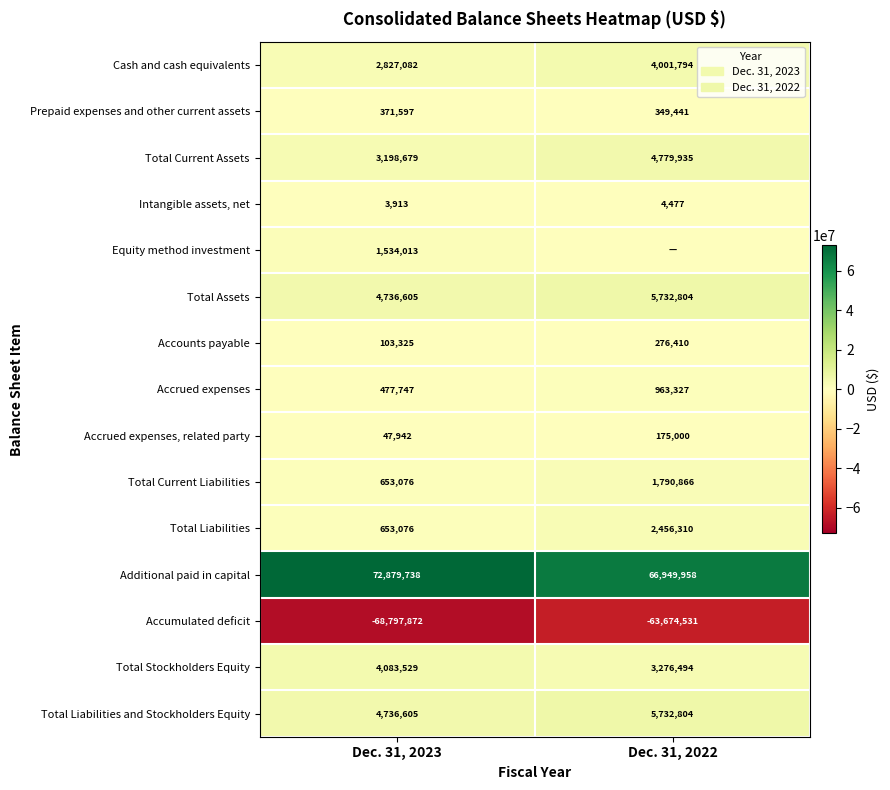

At how many categories does at least one series exceed -39074098?

2